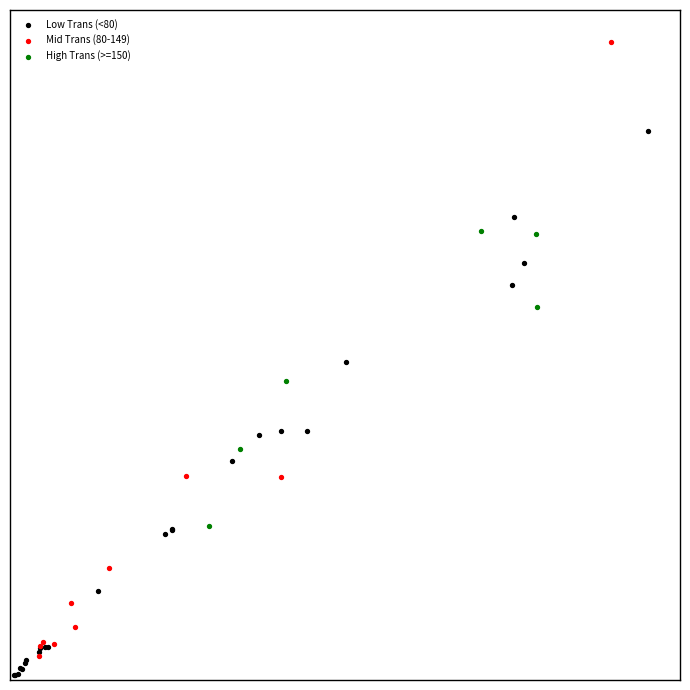

Which series contains the lowest Y value?

Low Trans (<80)